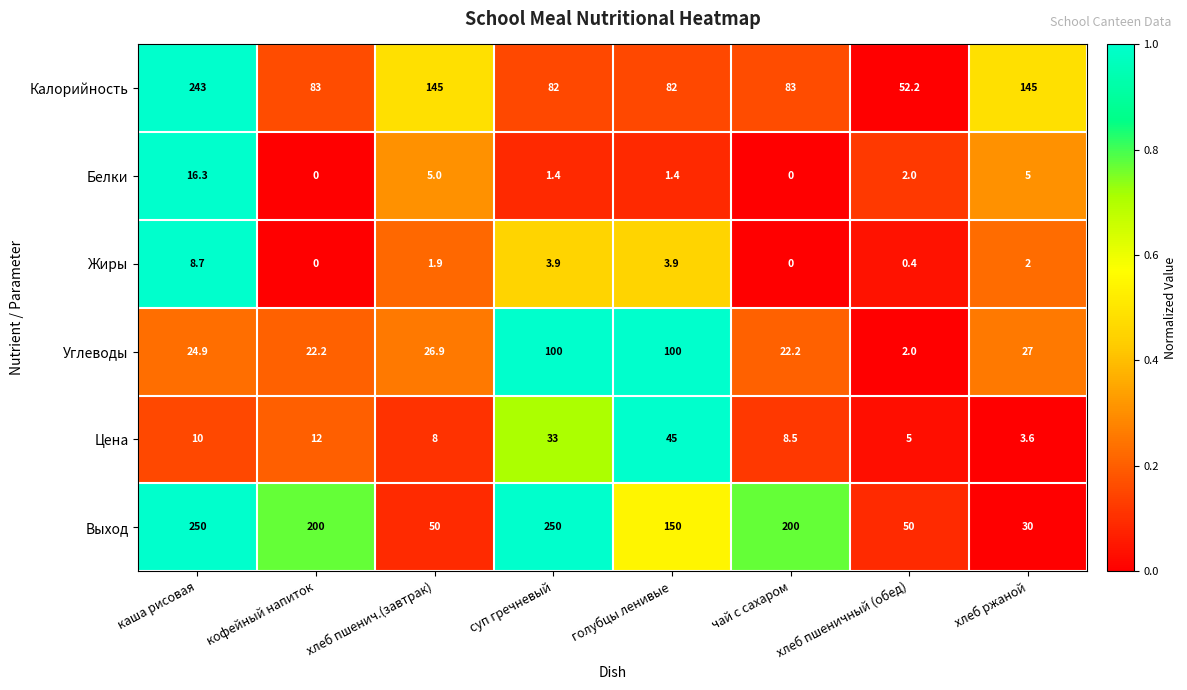

What is the total value across all series at голубцы ленивые?

382.3